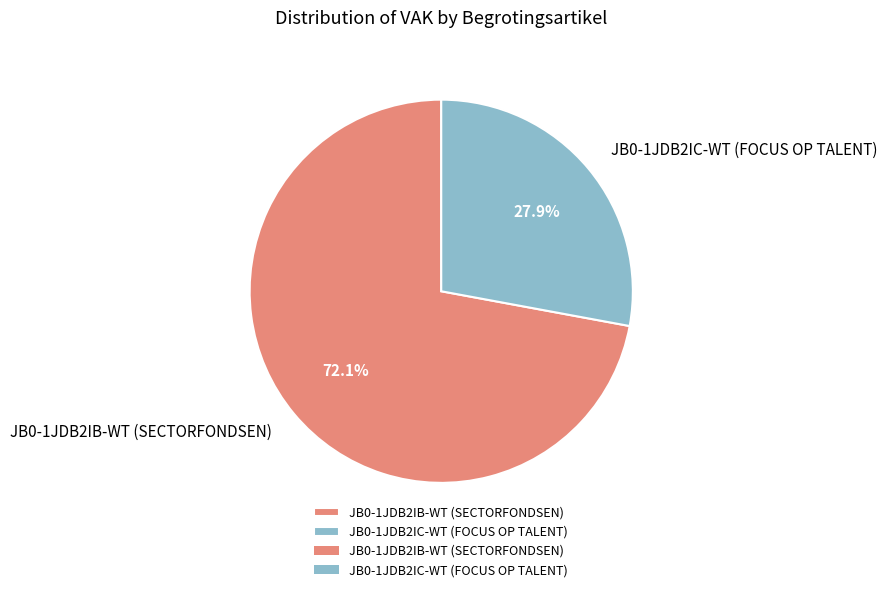

The JB0-1JDB2IB-WT (SECTORFONDSEN) slice represents 60% of the pie. True or false?

False